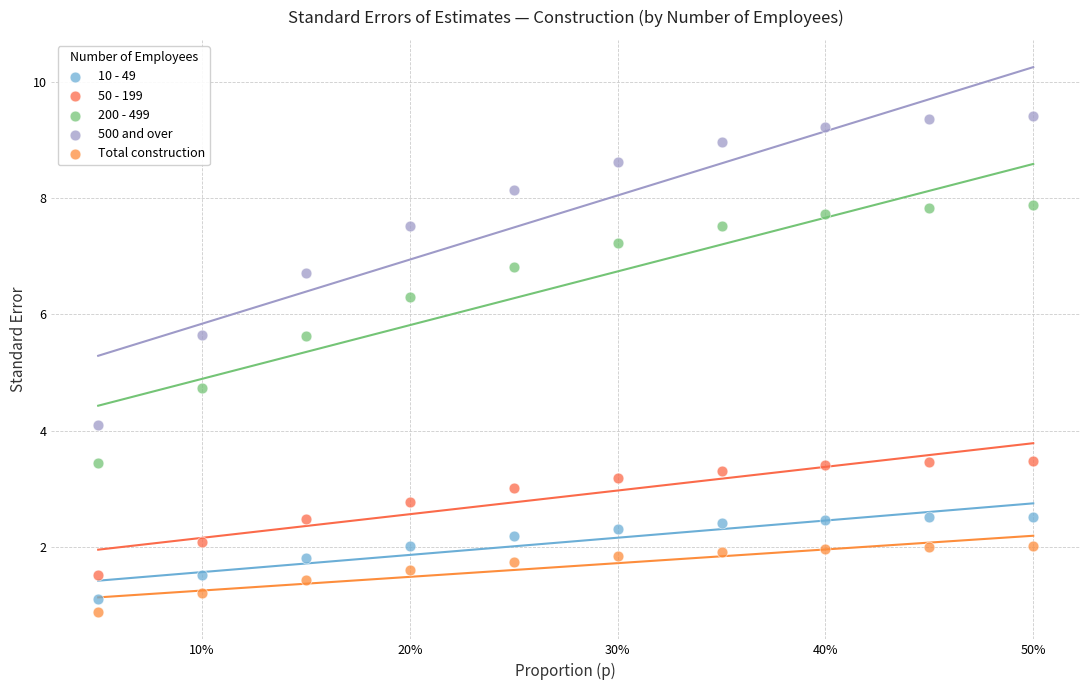

Across all data points, what is the range of Y values (max minus min)?

8.5